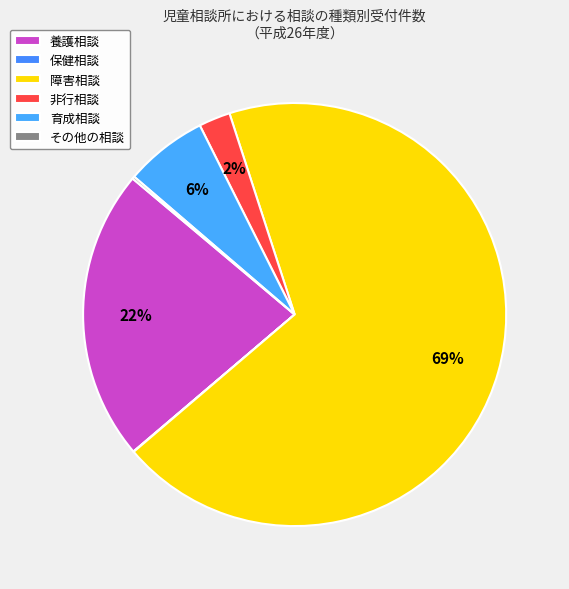

Which category accounts for the majority?

障害相談